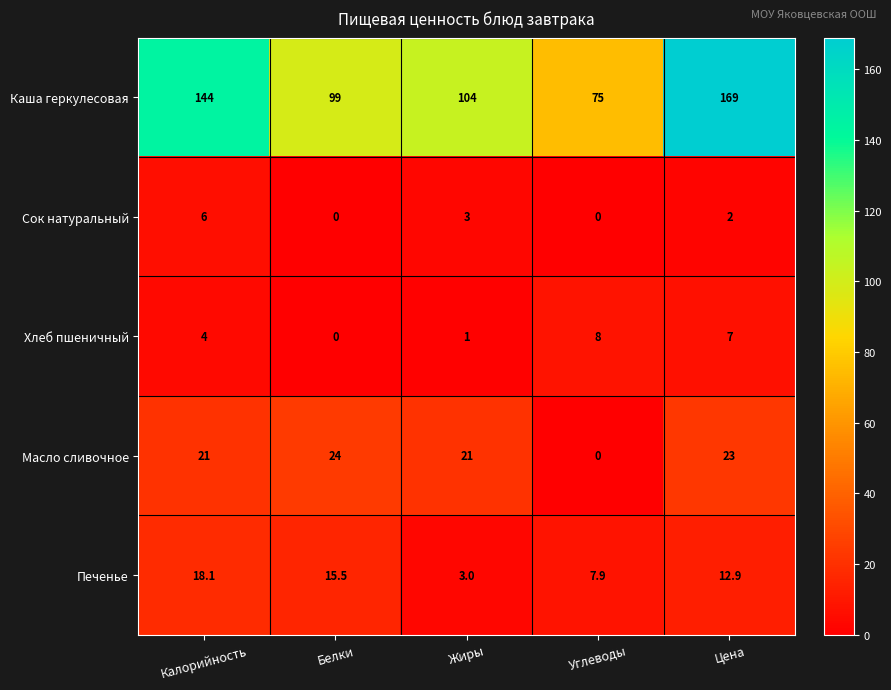

What is the average value of the Печенье series?

11.5